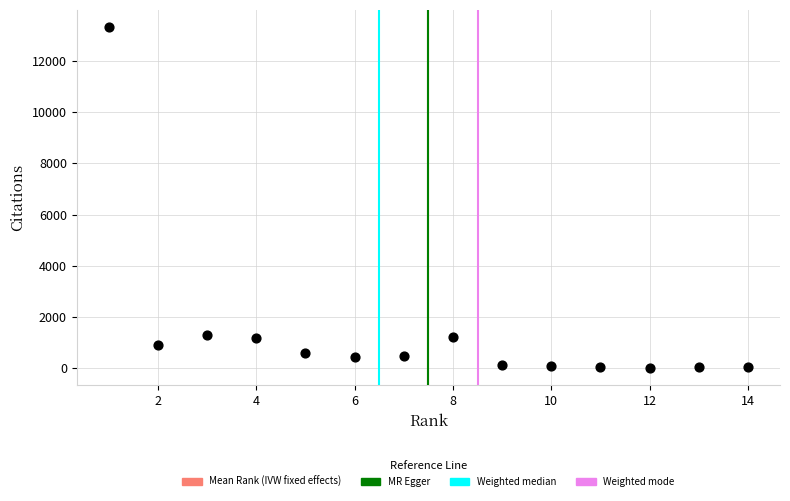

What is the range of X values (max minus min)?

13